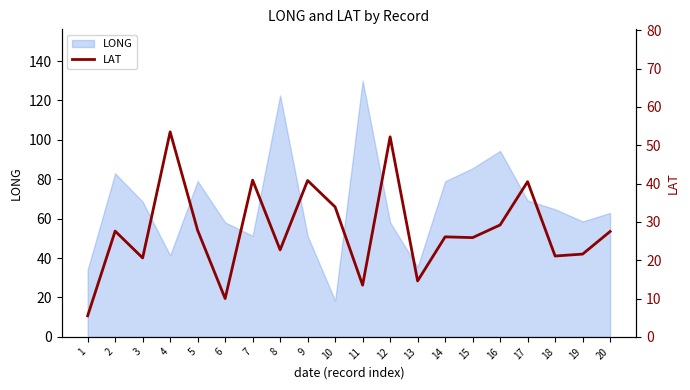

Where is the data nearest to the value 29?

16